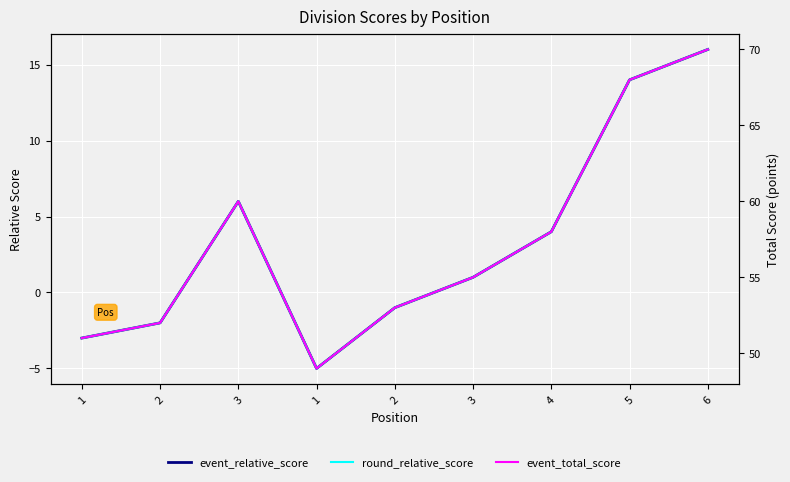

Reading left to right, transcribe all the data shown in this chart.

event_relative_score: 1=-3	2=-2	3=6	1=-5	2=-1	3=1	4=4	5=14	6=16
round_relative_score: 1=-3	2=-2	3=6	1=-5	2=-1	3=1	4=4	5=14	6=16
event_total_score: 1=51	2=52	3=60	1=49	2=53	3=55	4=58	5=68	6=70